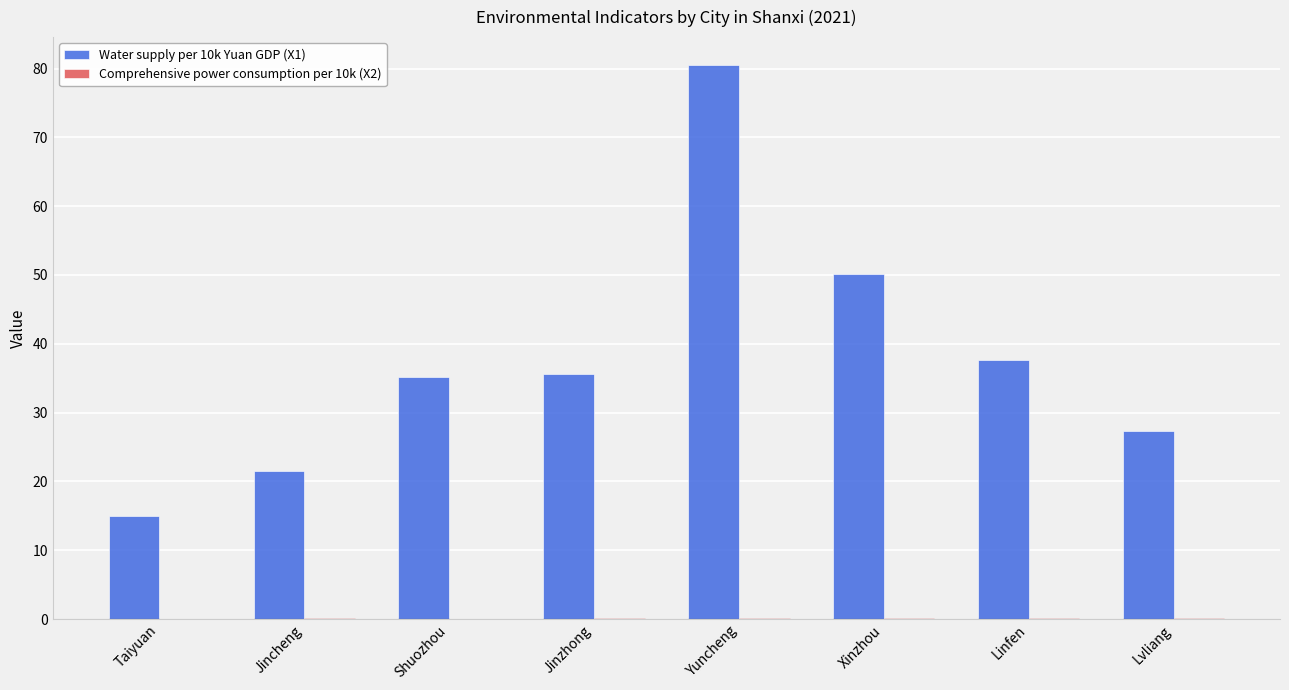

At which label is Water supply per 10k Yuan GDP (X1) closest to 47?

Xinzhou